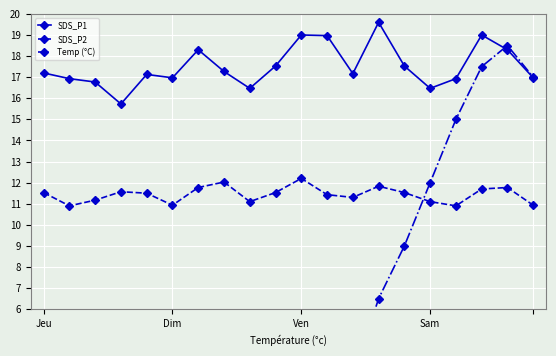

Reading right to left, extract all data points from this chart.

SDS_P1: 17.0	18.3	19.0	16.9	16.5	17.5	19.6	17.2	19.0	19.0	17.5	16.5	17.3	18.3	17.0	17.1	15.7	16.8	16.9	17.2
SDS_P2: 10.9	11.8	11.7	10.9	11.1	11.5	11.8	11.3	11.4	12.2	11.5	11.1	12.0	11.8	10.9	11.5	11.6	11.2	10.9	11.5
Temp (°C): 17.0	18.5	17.5	15.0	12.0	9.0	6.5	2.8	3.2	3.5	3.0	2.5	2.0	1.5	1.0	0.6	0.2	-0.5	-1.4	-1.3